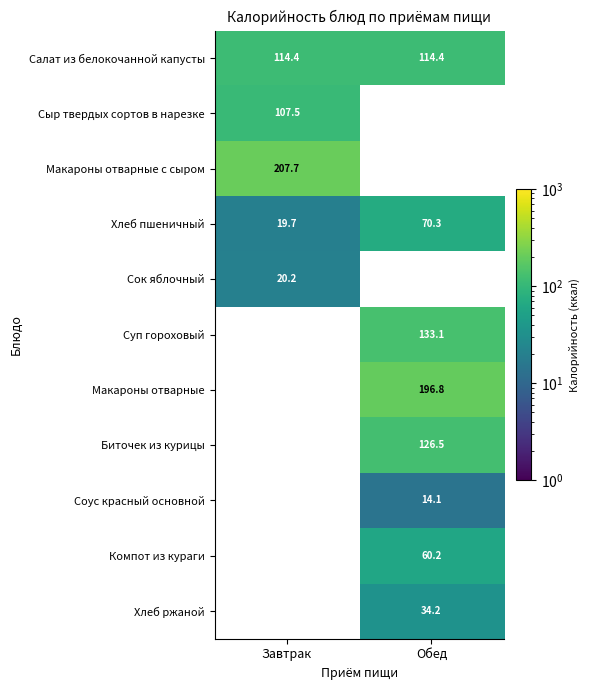

What is the smallest value displayed?

14.1